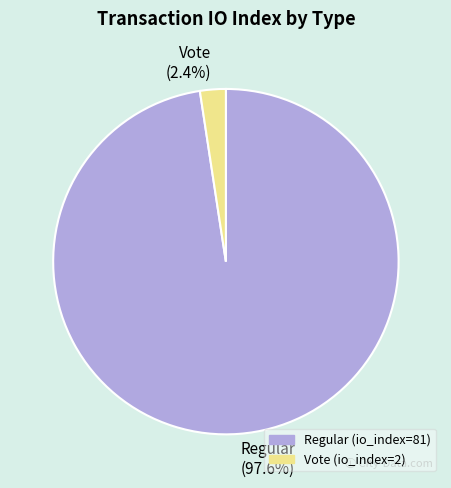

Which category has the biggest portion of the pie?

Regular (io_index=81)